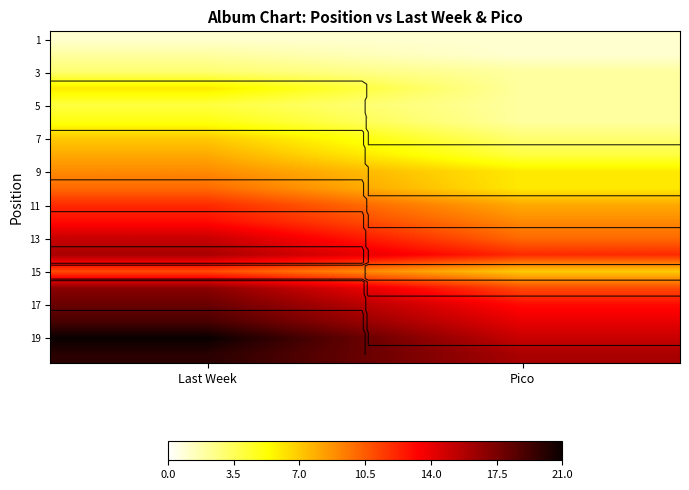

True or false: 19 has a value of 21 at Last Week.

True